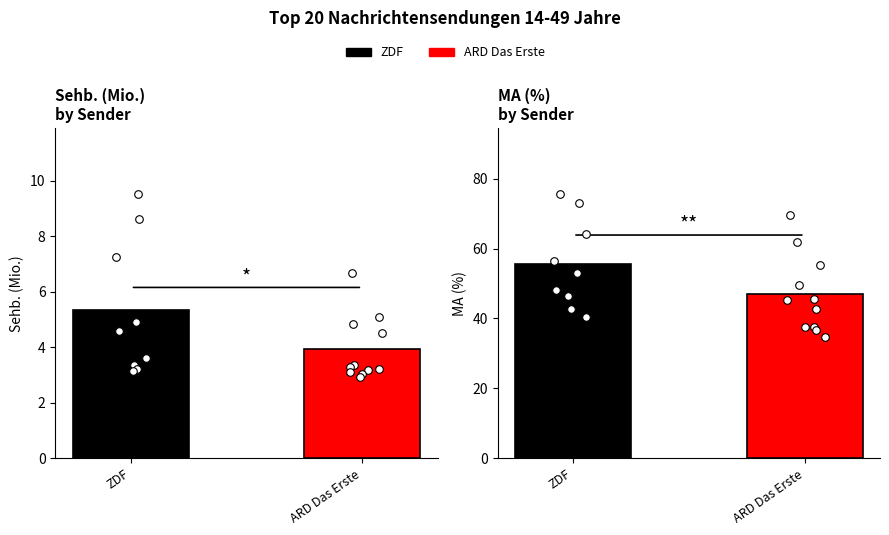

Which series has the largest Y range (max minus min)?

MA (%)